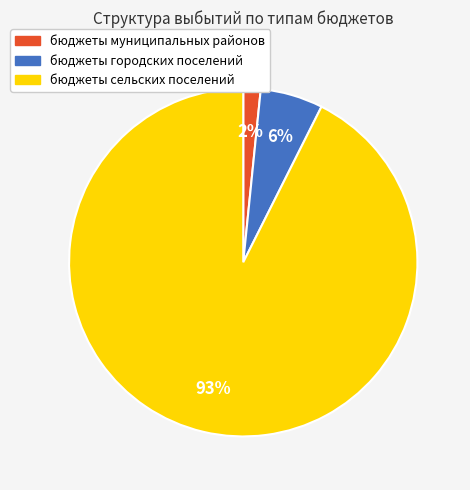

True or false: бюджеты городских поселений accounts for 1% of the total.

False